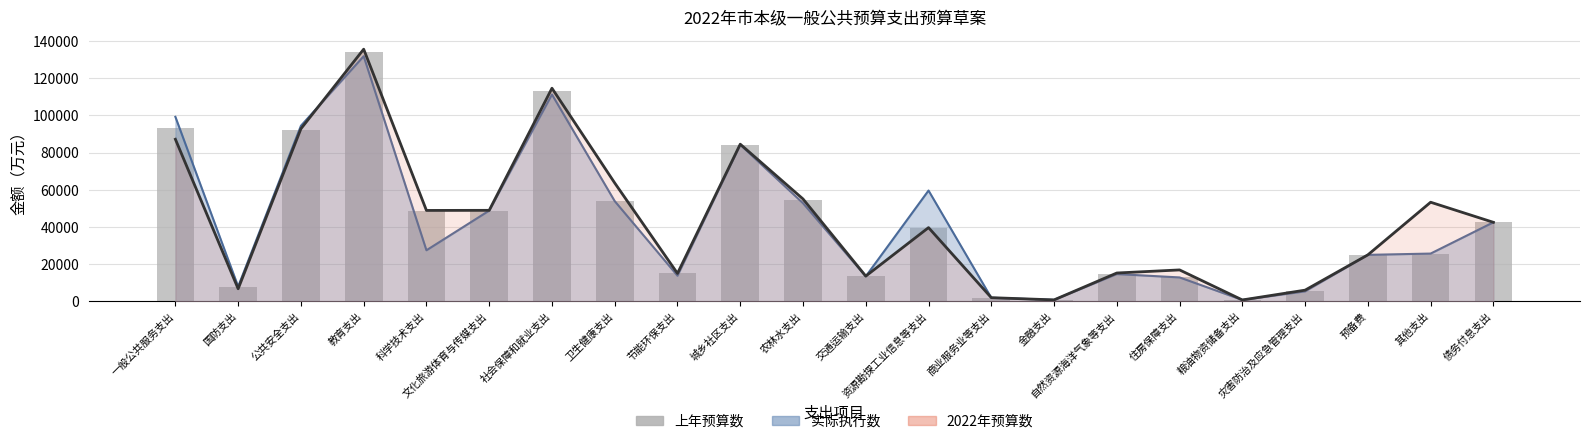

Read the value at 资源勘探工业信息等支出, to the nearest 50.

39600